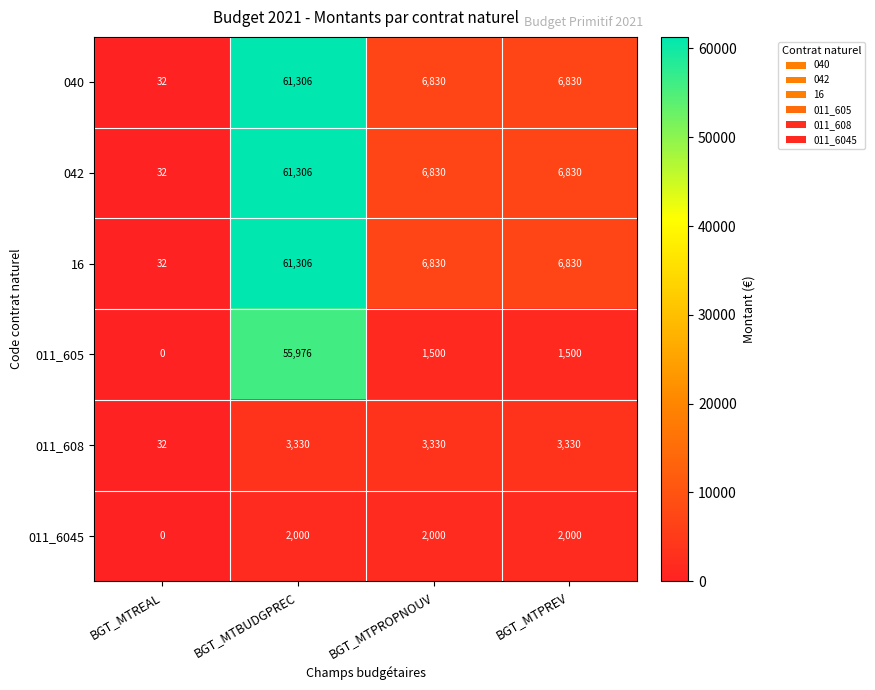

How many data points in 040 are less than 6830?

1